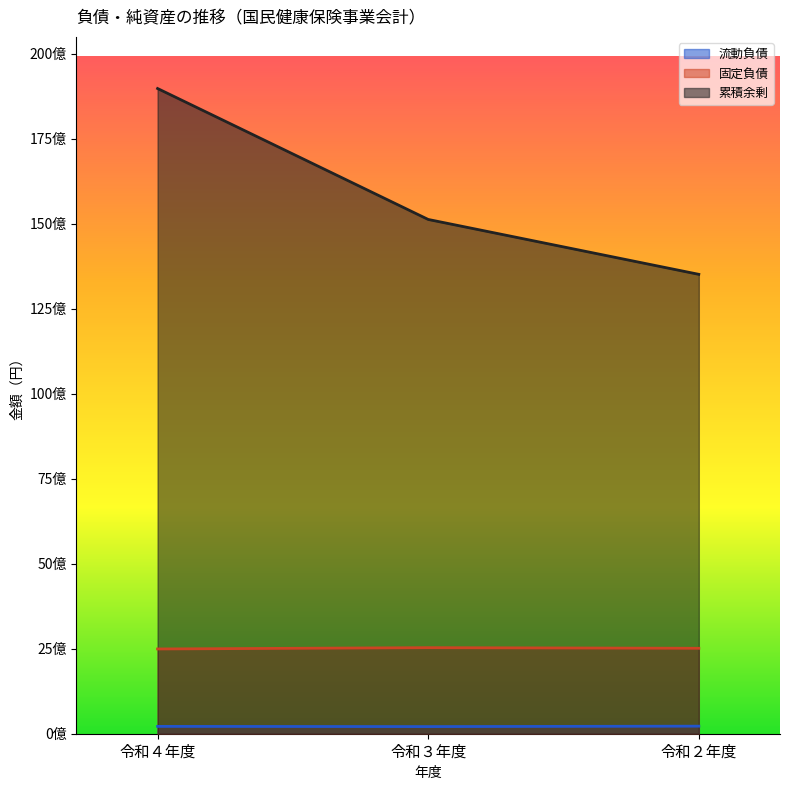

At which label does 固定負債 first exceed 2511886329?

令和３年度